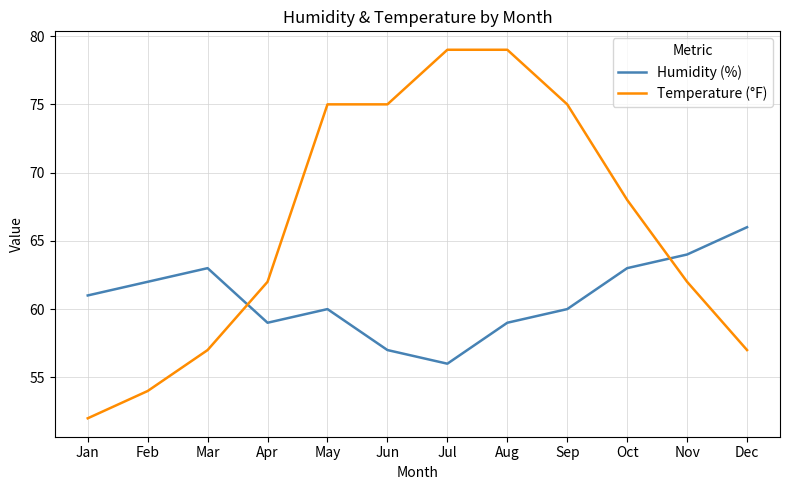

Reading left to right, what are all the values shown in this chart?

Humidity (%): Jan=61	Feb=62	Mar=63	Apr=59	May=60	Jun=57	Jul=56	Aug=59	Sep=60	Oct=63	Nov=64	Dec=66
Temperature (°F): Jan=52	Feb=54	Mar=57	Apr=62	May=75	Jun=75	Jul=79	Aug=79	Sep=75	Oct=68	Nov=62	Dec=57